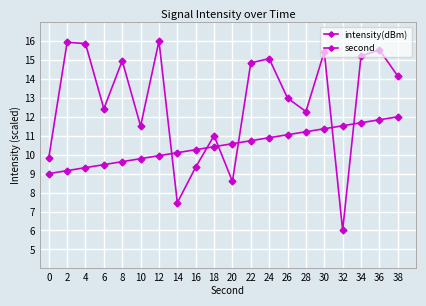

How many categories are shown in the chart?

20